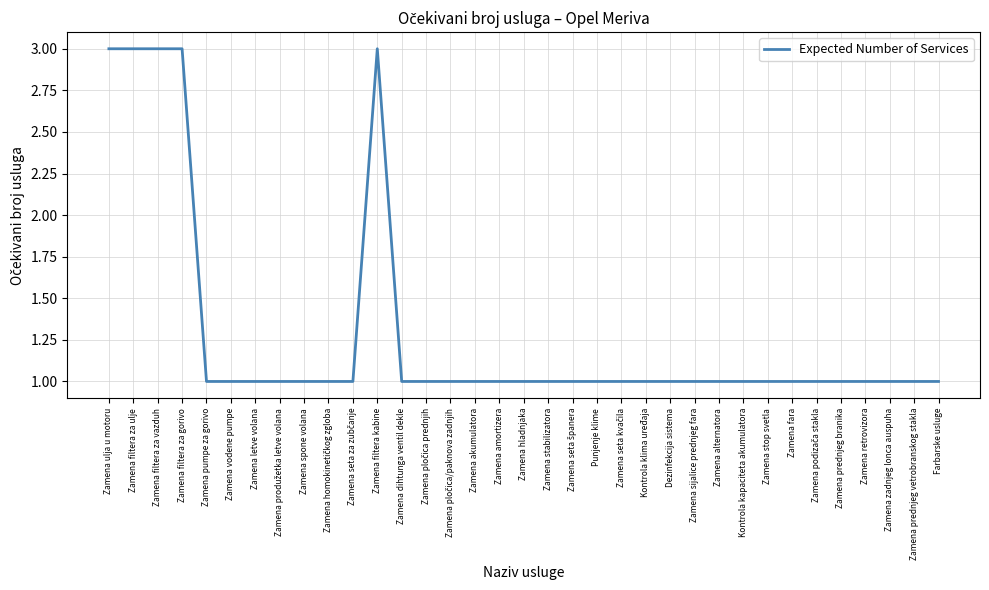

What is the ratio of the value at Zamena fara to the value at Farbarske usluge?

1.0